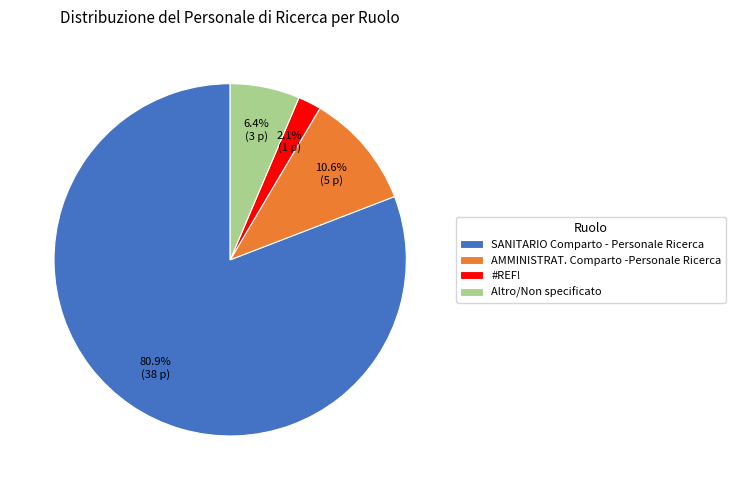

The #REF! slice represents 16% of the pie. True or false?

False